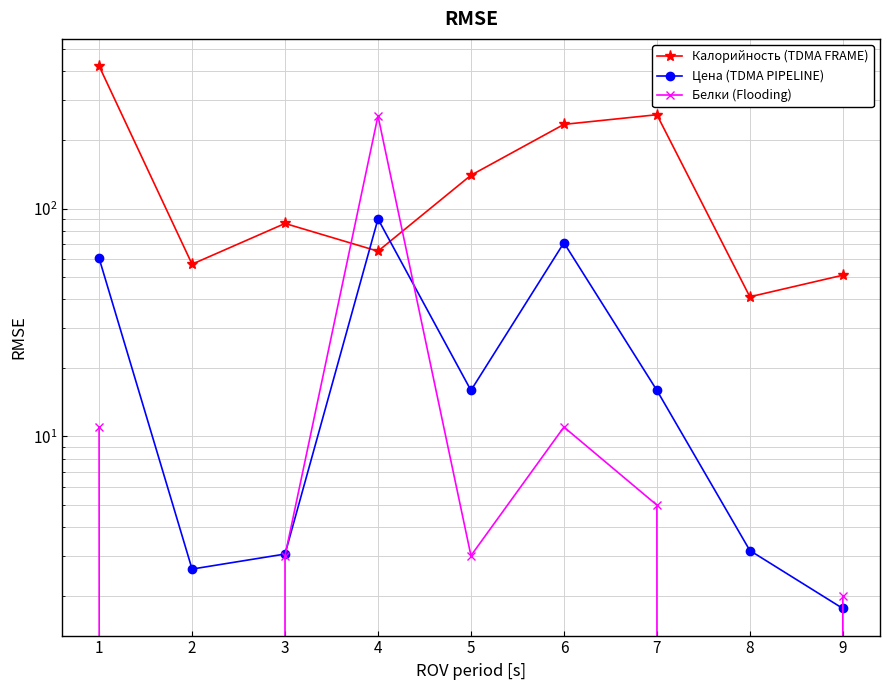

What is the value of the Калорийность (TDMA FRAME) point at the 6th from the left?

234.0